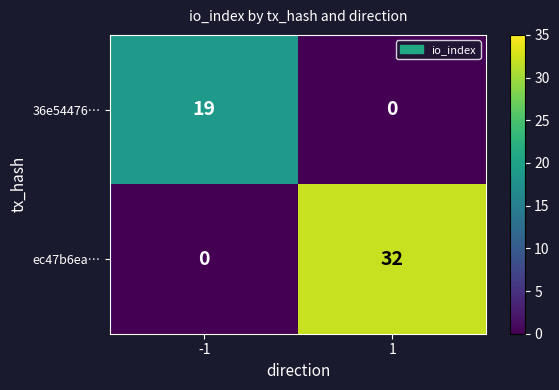

Read the 36e54476… value at -1, to the nearest 10.

20